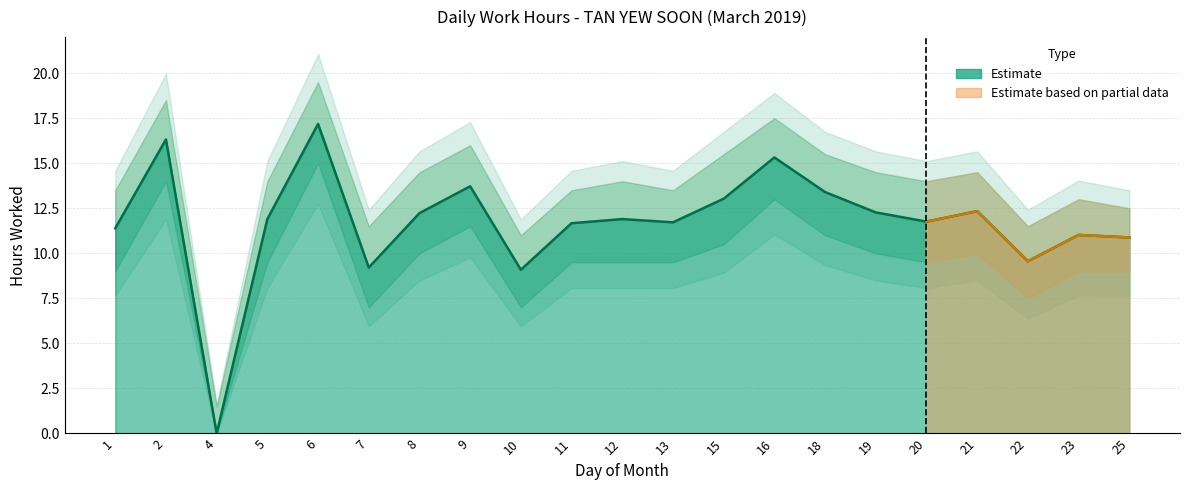

What is the value of the lower_bound point at the 11th from the left?

9.5